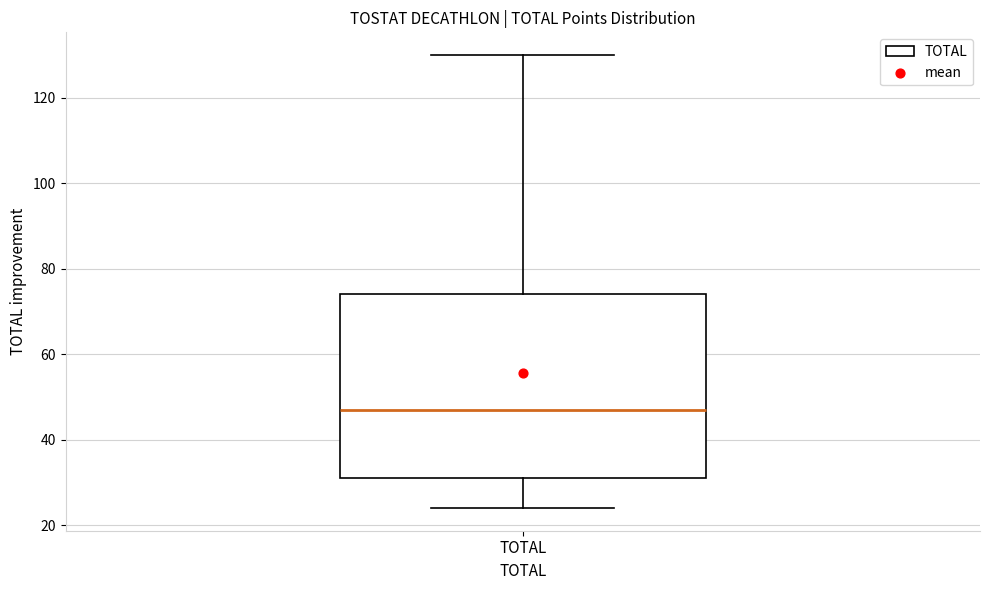

Read this box plot against the y-axis: the position of the median line, the range covered by the box, and the ends of both whiskers. The values are not printed on the chart, so give them approximately, as read against the axis.

median 48, box 32 to 74, whiskers 24 to 130